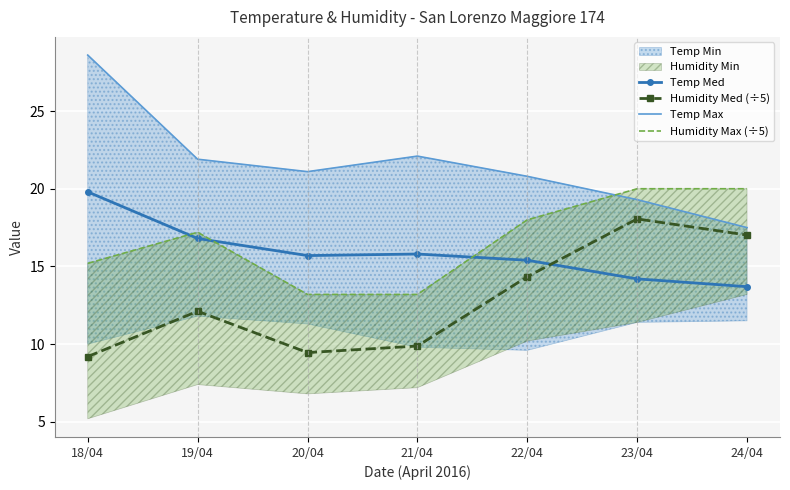

What is the label of the 7th point from the left?

24/04